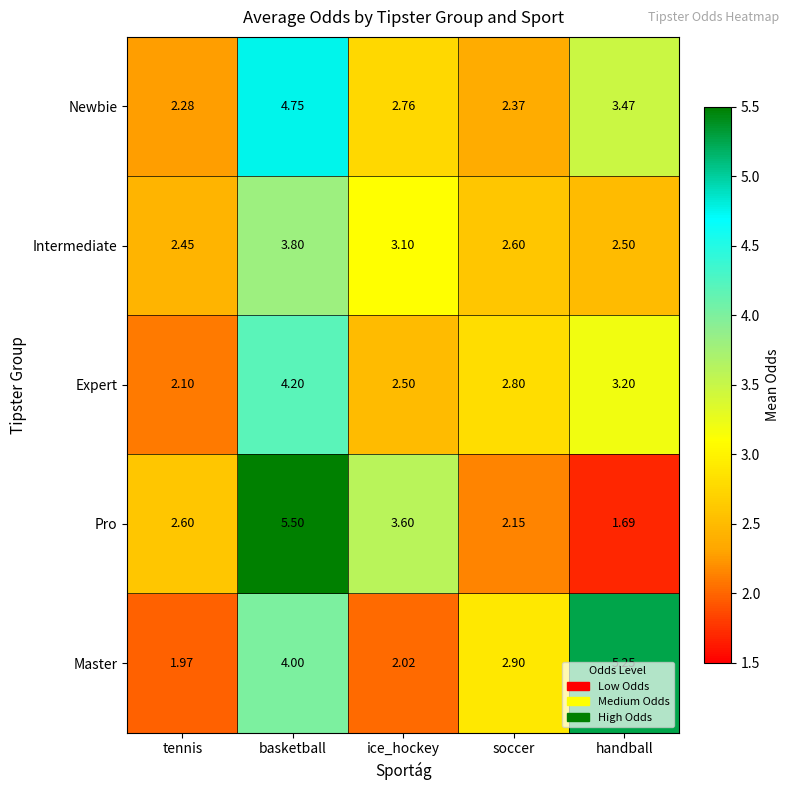

How many data points does each series have?

5